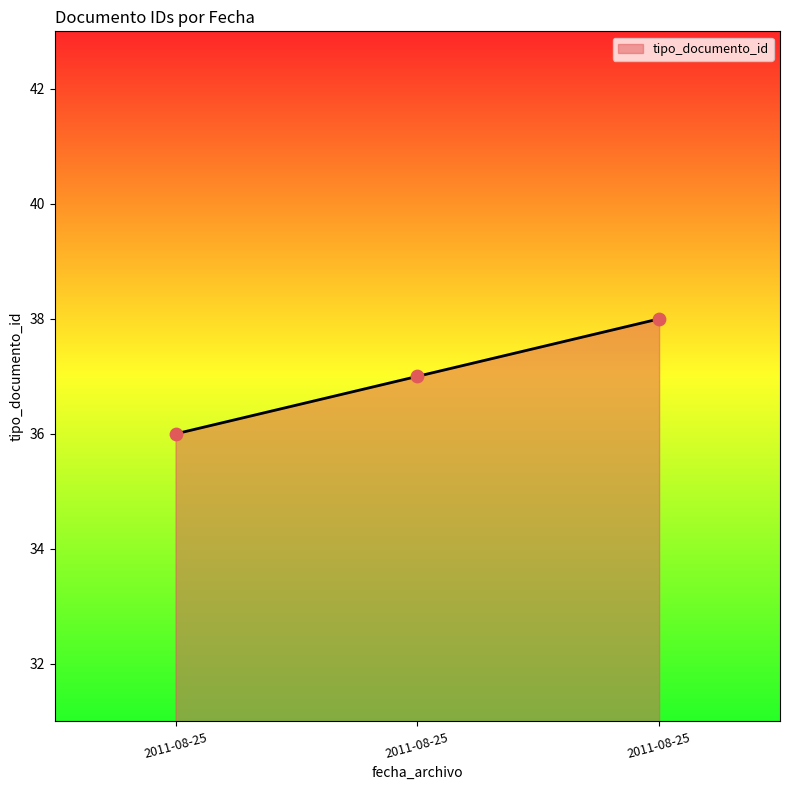

Does the chart have visible grid lines?

No